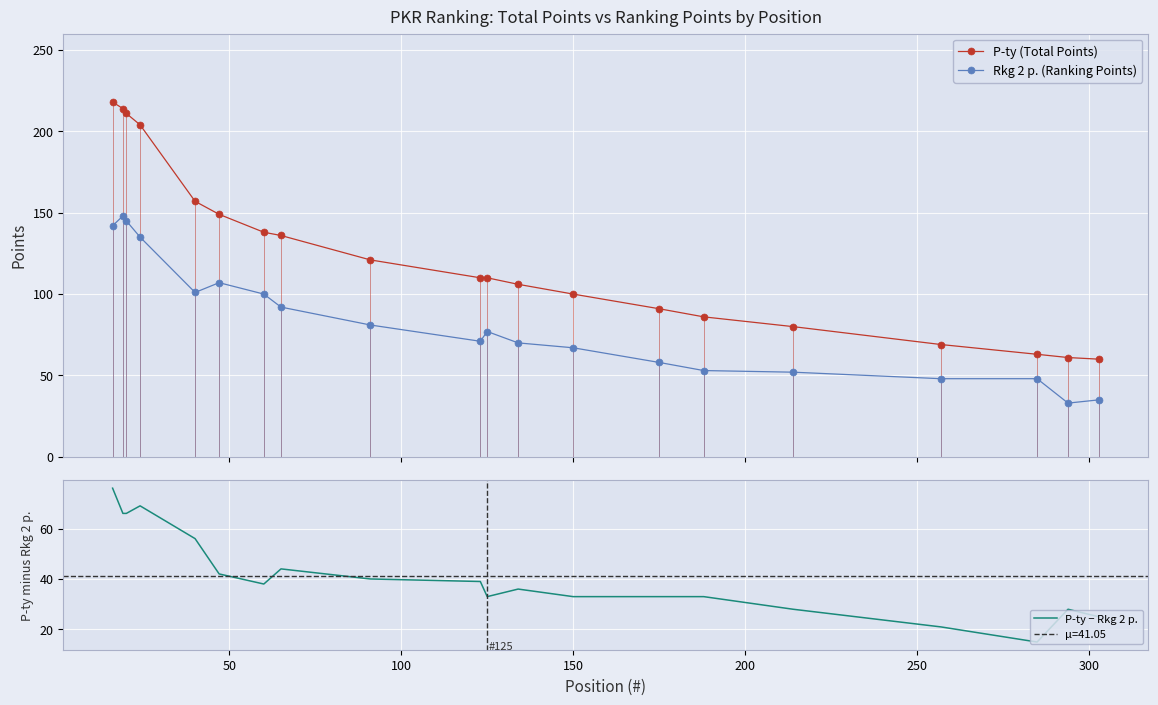

True or false: P-ty (Total Points) and Rkg 2 p. (Ranking Points) intersect in this chart.

False